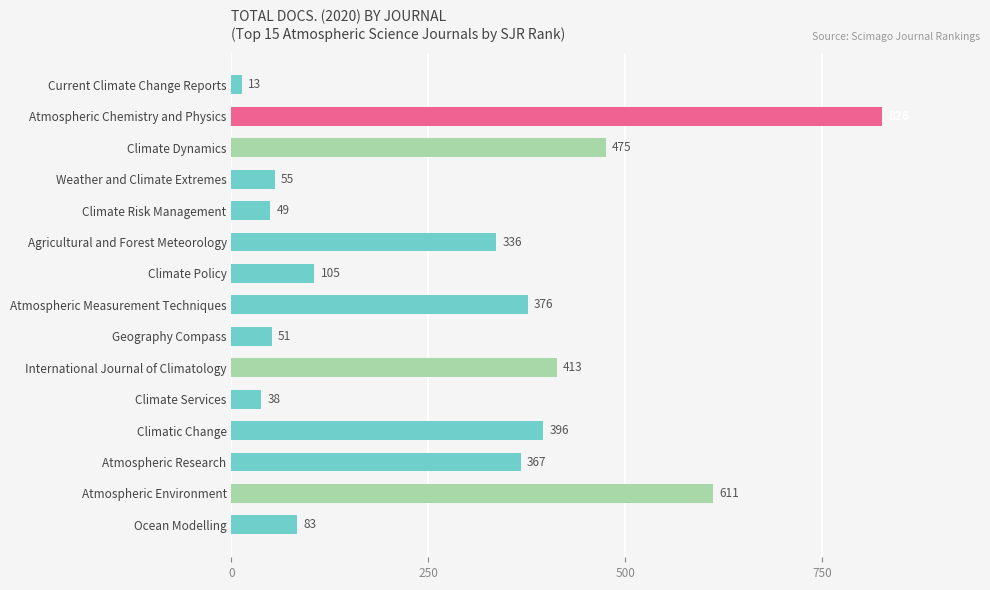

What is the difference between the maximum and minimum values?

813